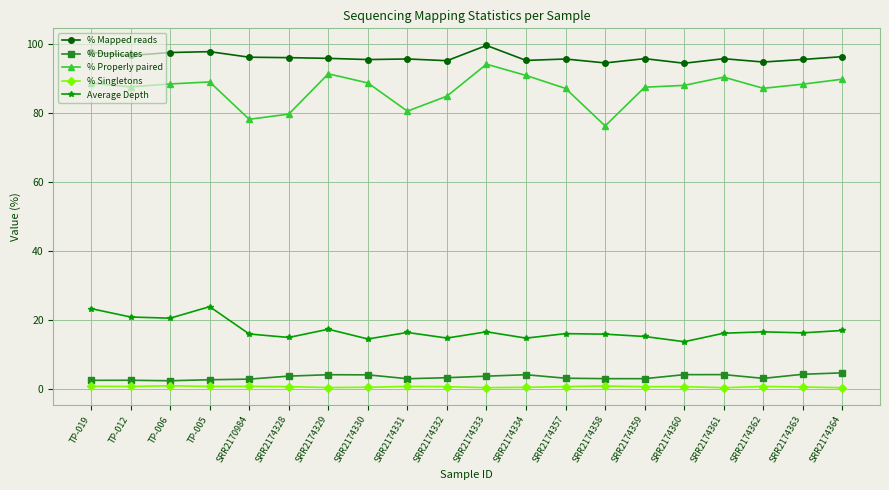

What is the greatest value displayed?

99.6